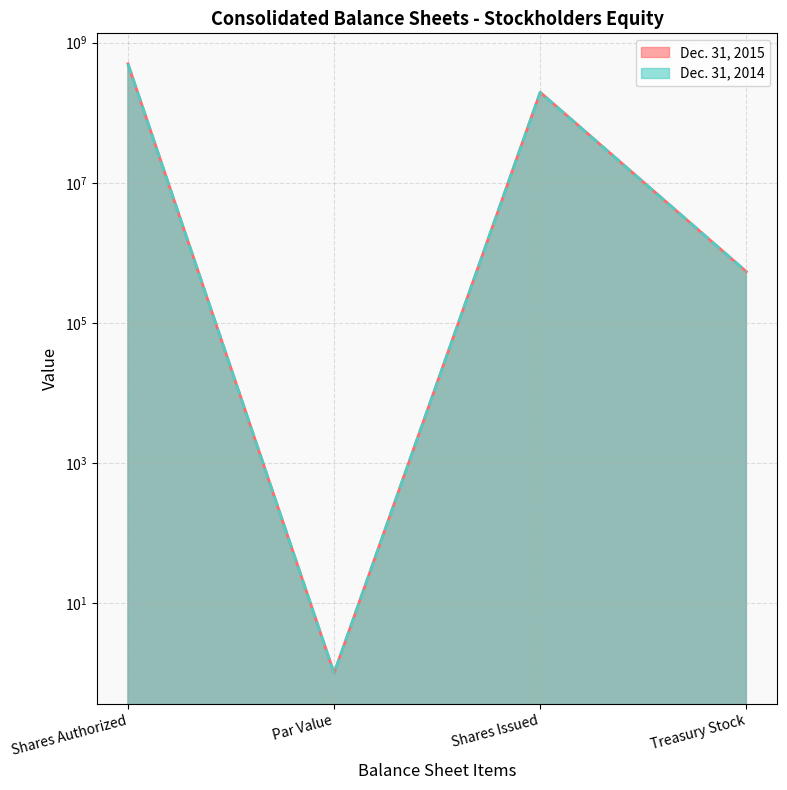

True or false: Dec. 31, 2014 and Dec. 31, 2015 cross at least once.

False